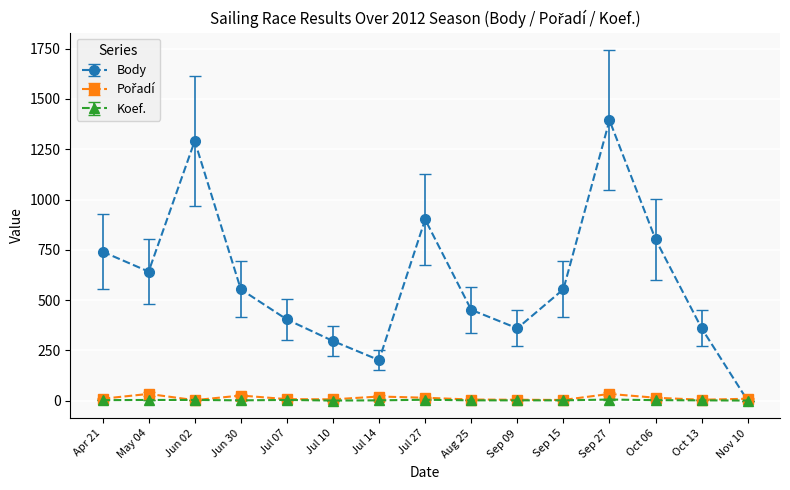

The value of Body at Jun 02 is 1291. True or false?

True